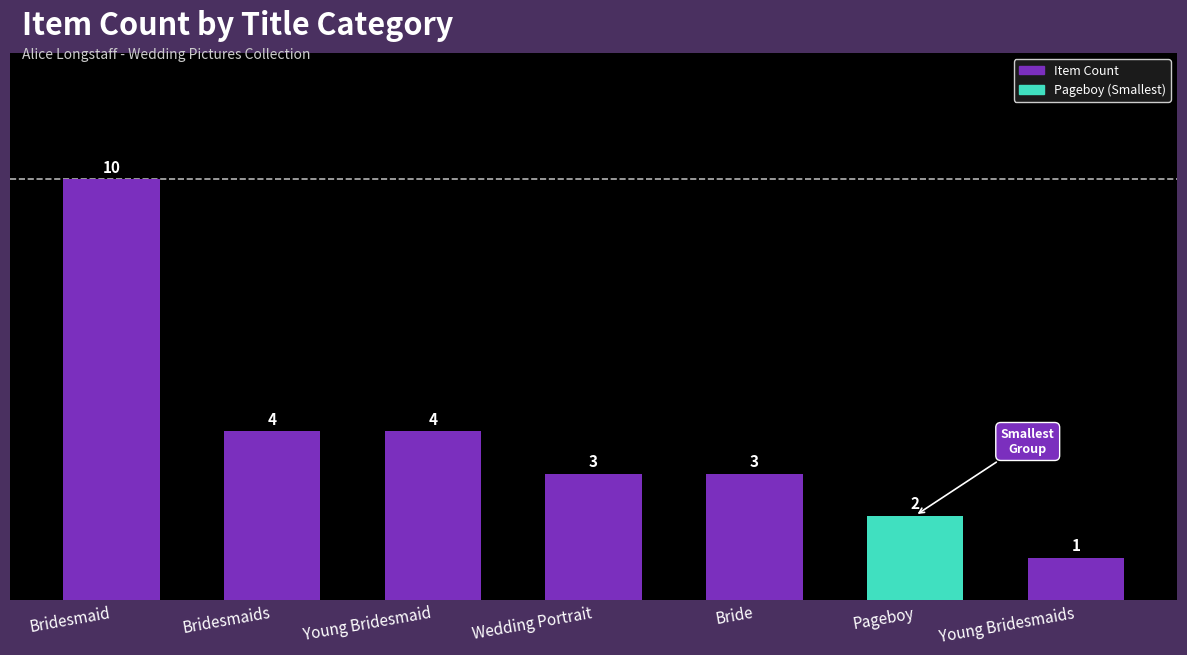

The chart shows a value of 1 at Bride. True or false?

False